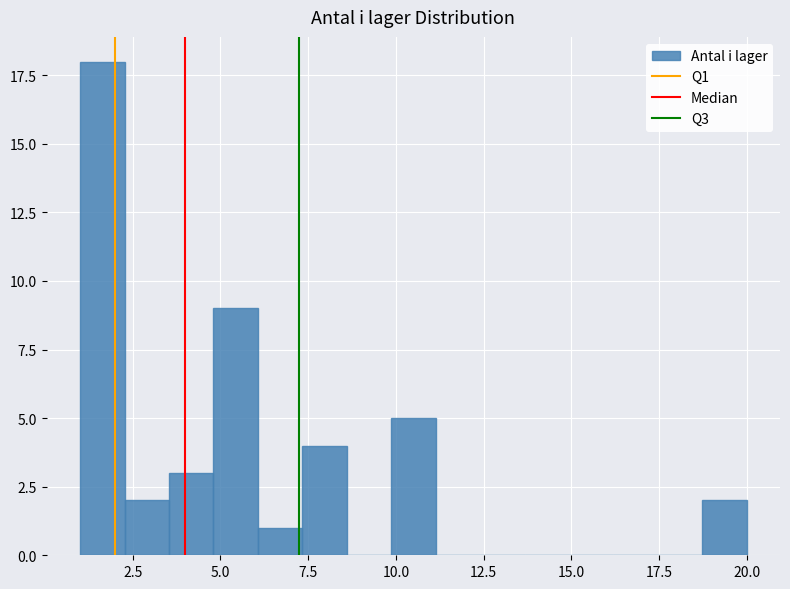

Around what value on the x-axis is the tallest bar? Give the approximate position of its centre, as read against the axis.

1.5